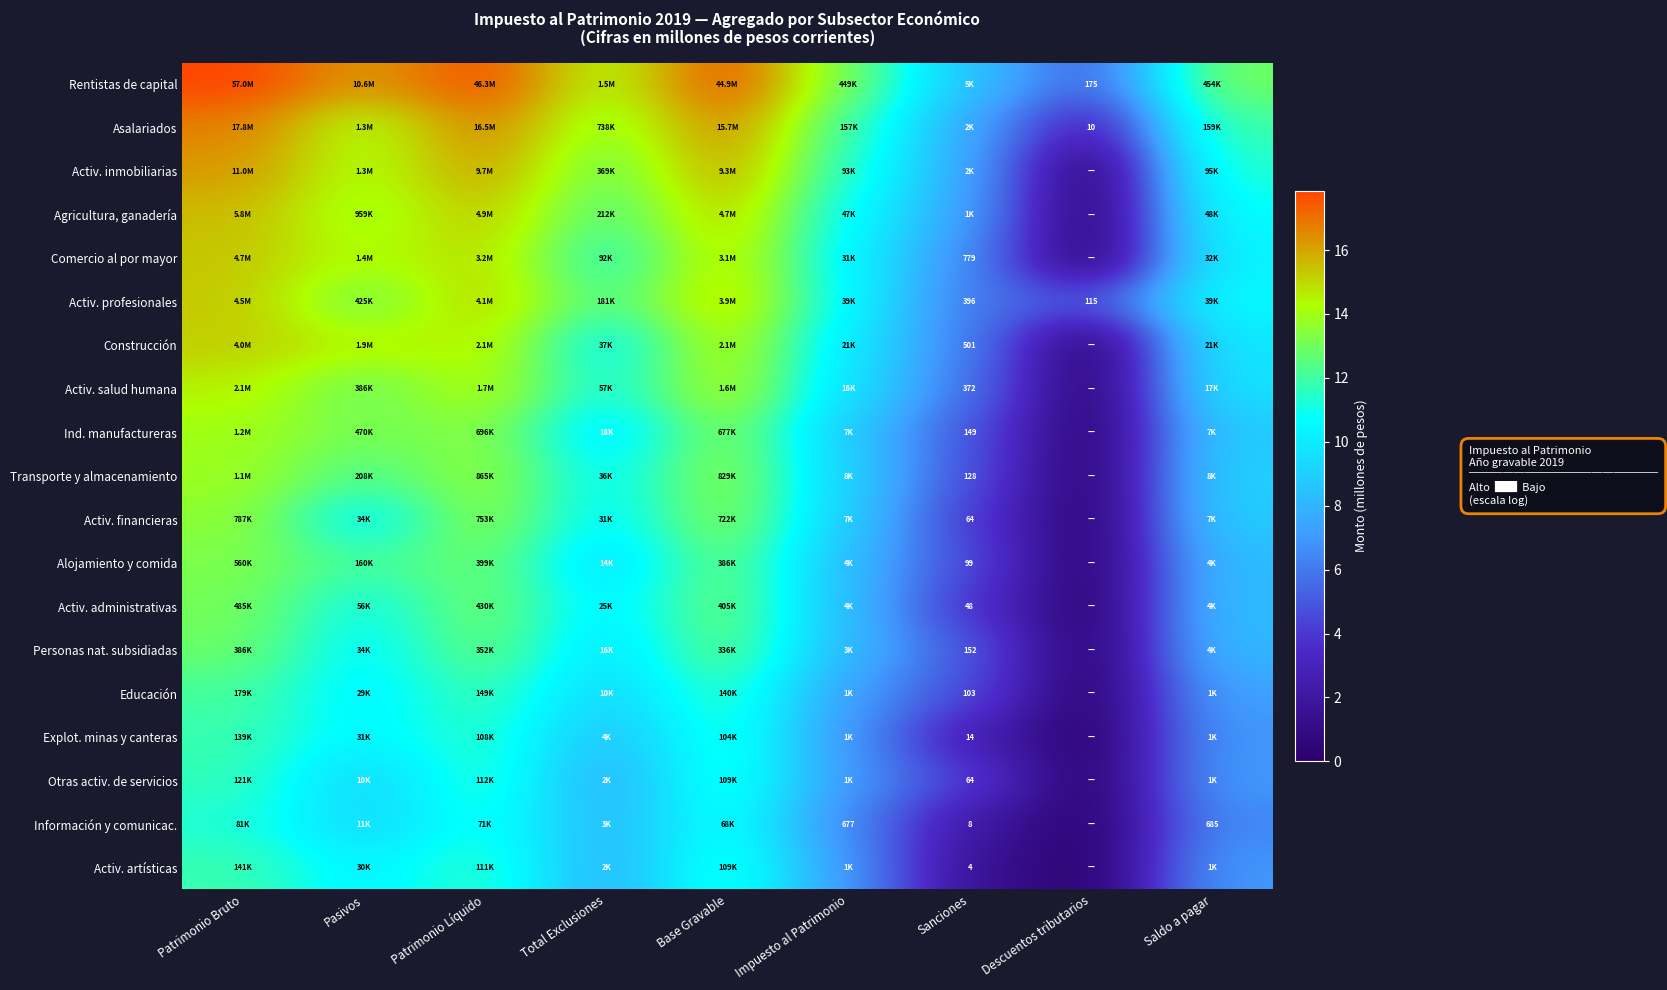

True or false: Comercio al por mayor has a value of 16.8 at Total Exclusiones.

False